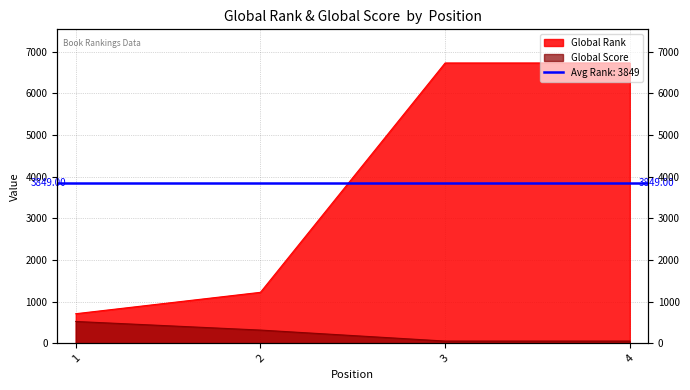

True or false: Global Score and Global Rank intersect in this chart.

False